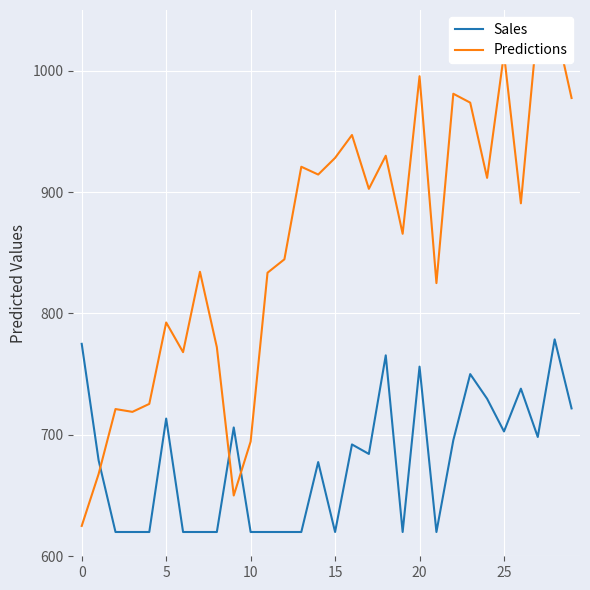

At which label does Predictions first exceed 890?

13